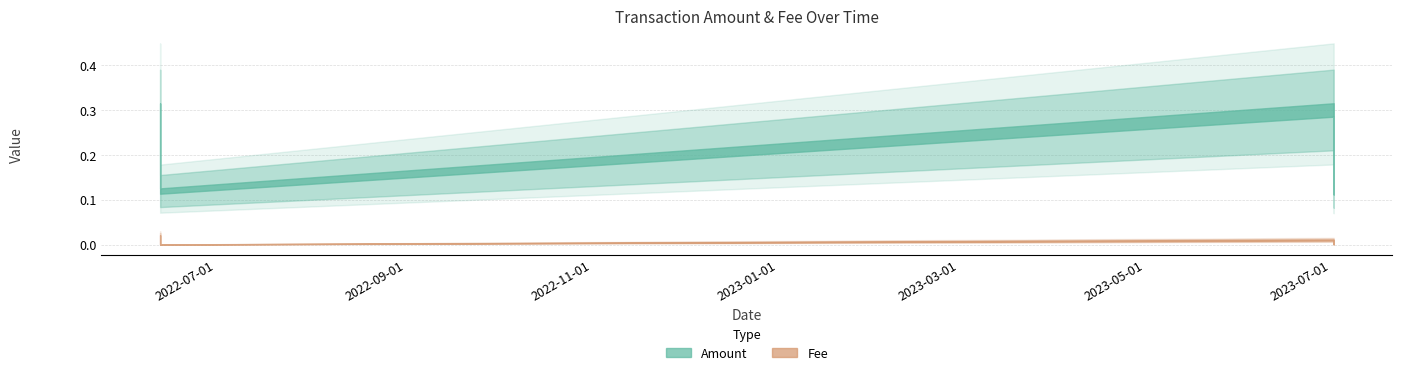

What is the difference between the Amount values at 2022-06-12 14:32:54 and 2023-07-01 19:22:53?

0.2